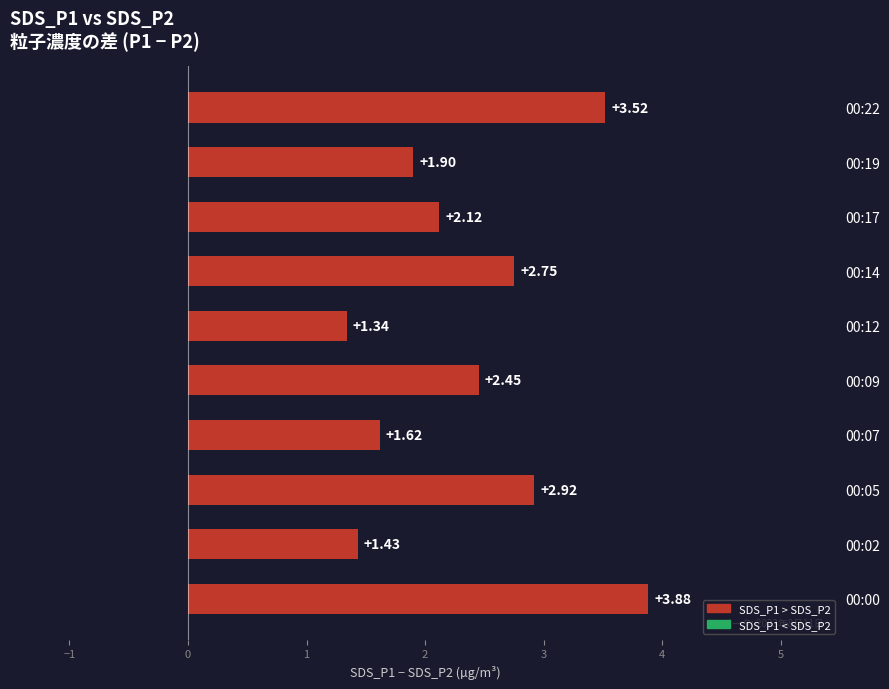

List the labels in order of value, smallest first.

00:12, 00:02, 00:07, 00:19, 00:17, 00:09, 00:14, 00:05, 00:22, 00:00